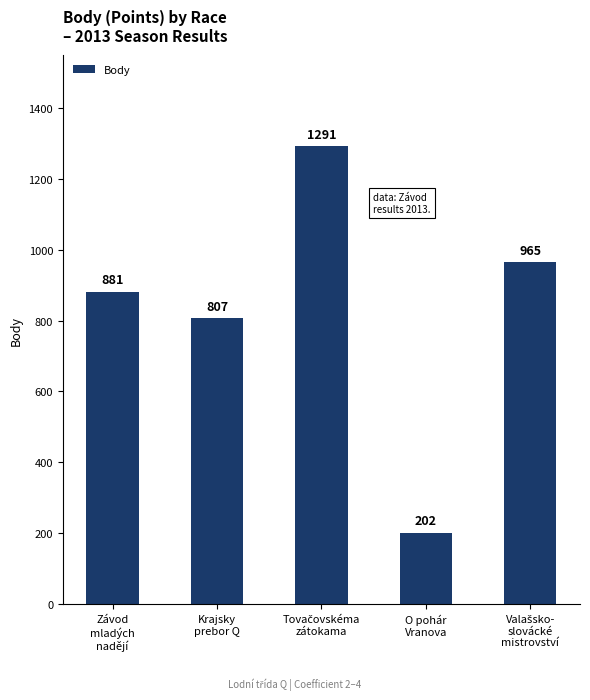

What is the value of the 5th bar from the left?

965